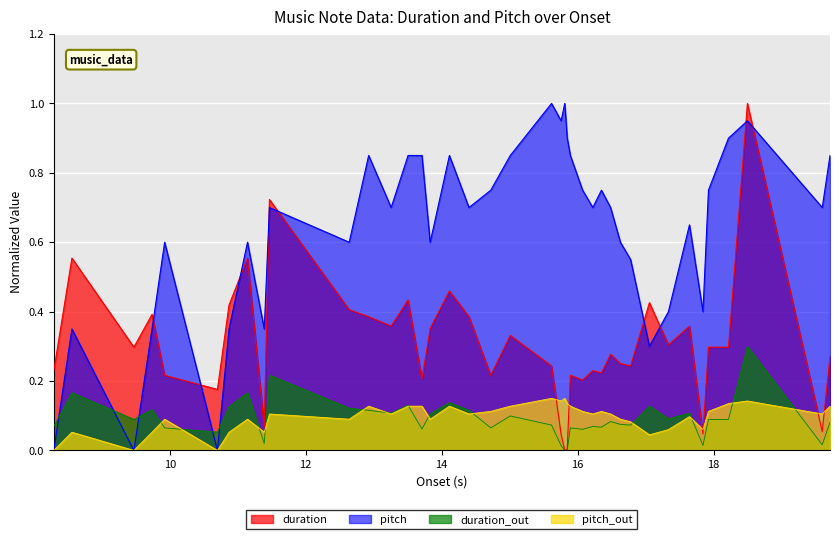

What is the maximum value for pitch?

1.0